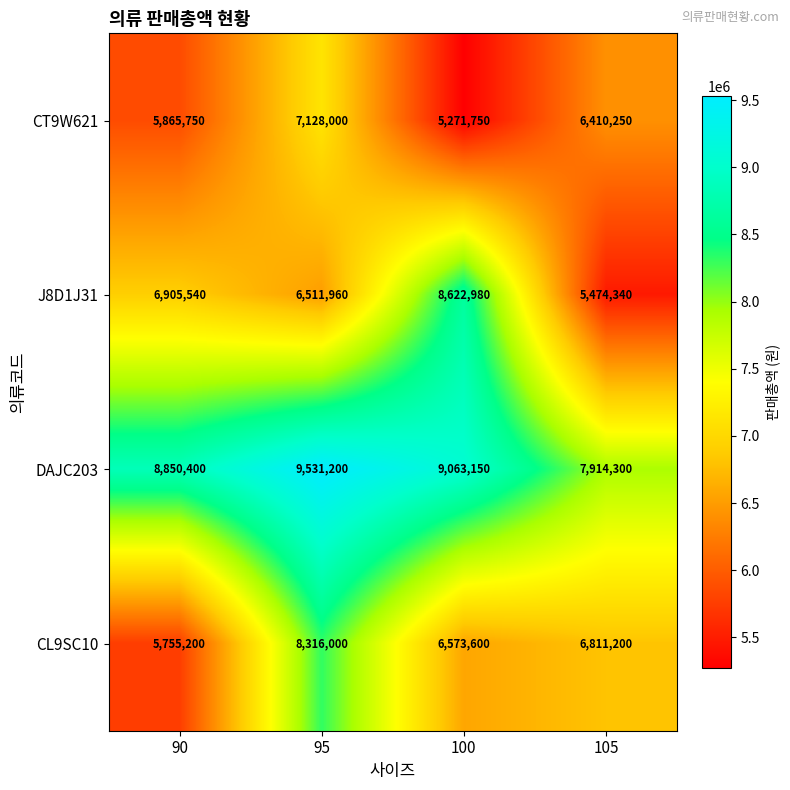

Which series changed the most between 90 and 105?

J8D1J31